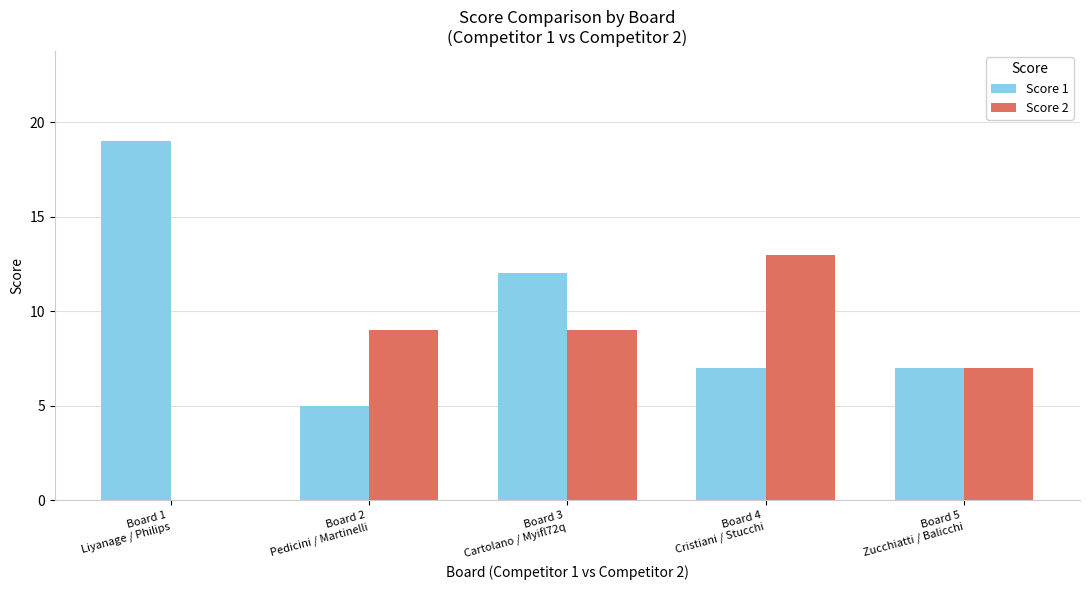

What is the total value across all series at Board 1
Liyanage / Philips?

19